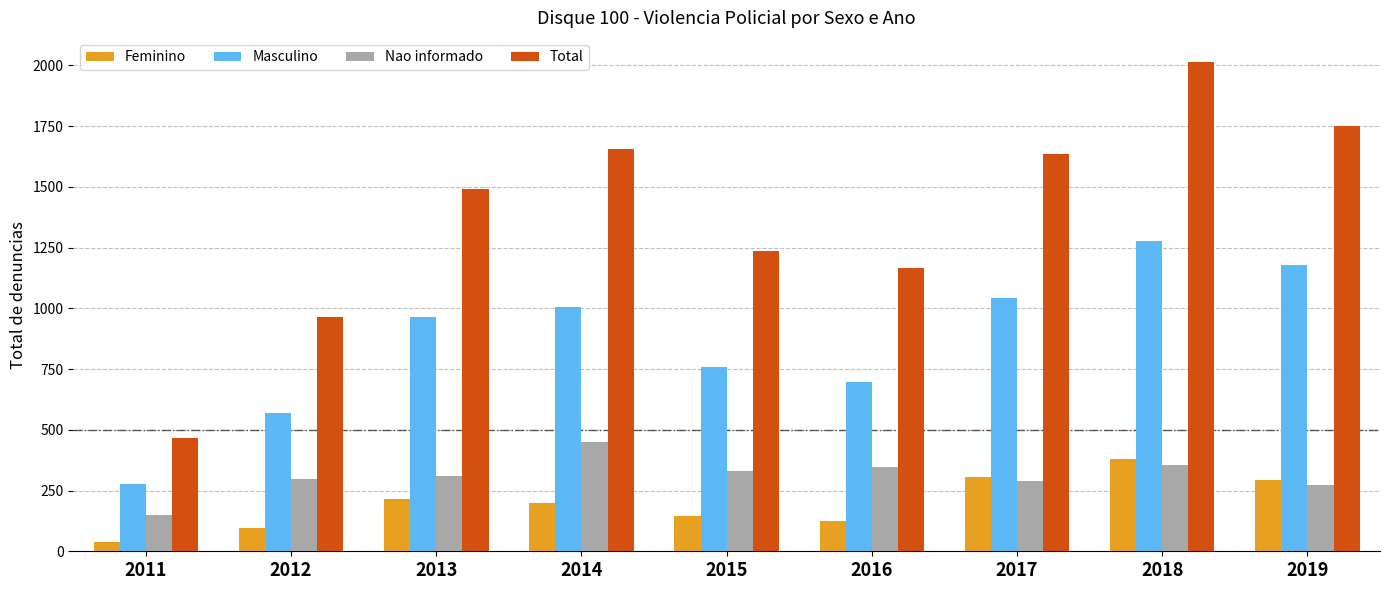

At which category is the sum across all series the highest?

2018